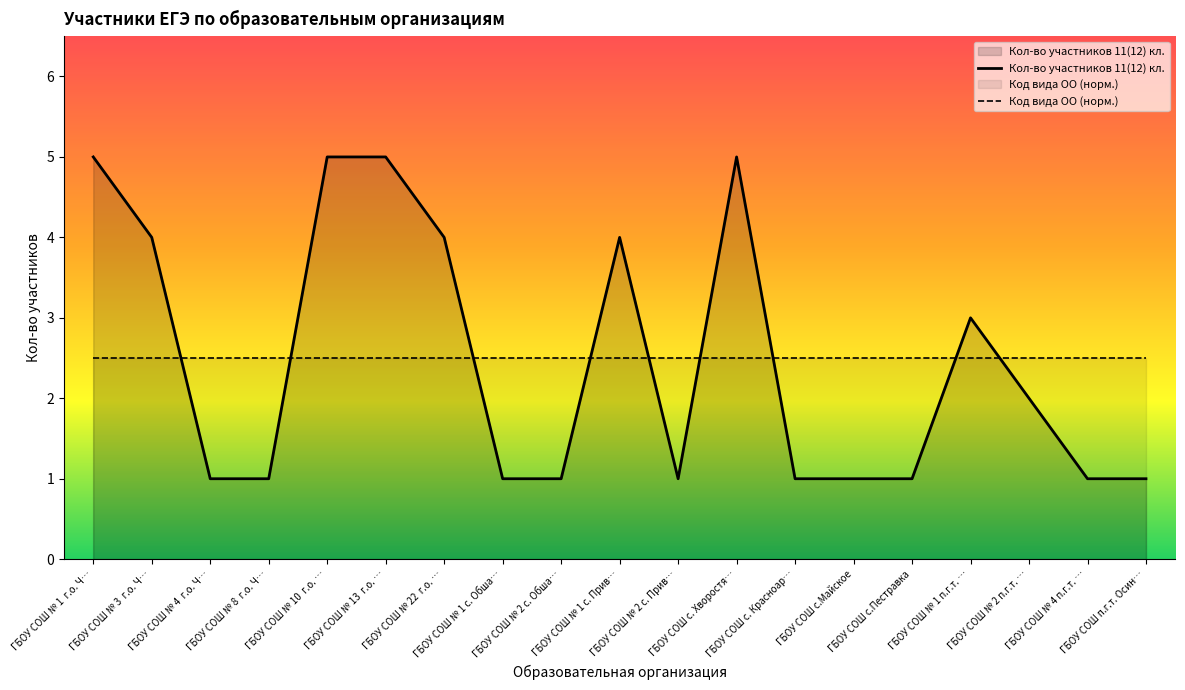

What is the value of the 17th point from the left?

2